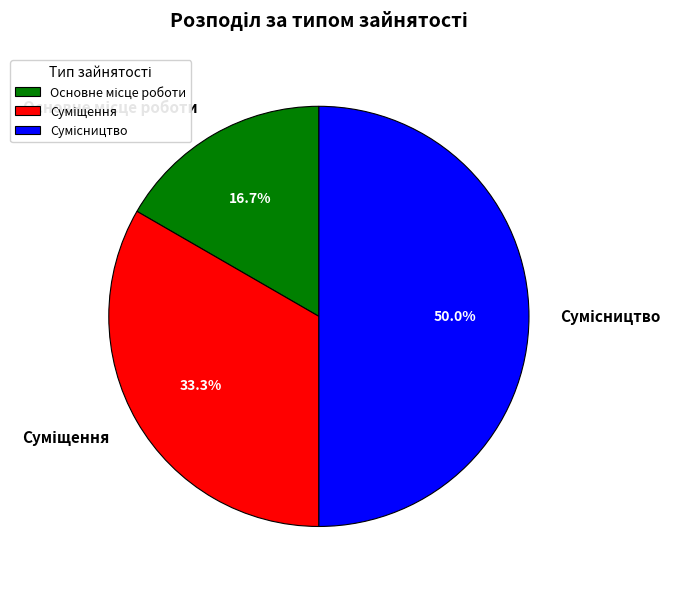

Count the number of slices in the pie.

3